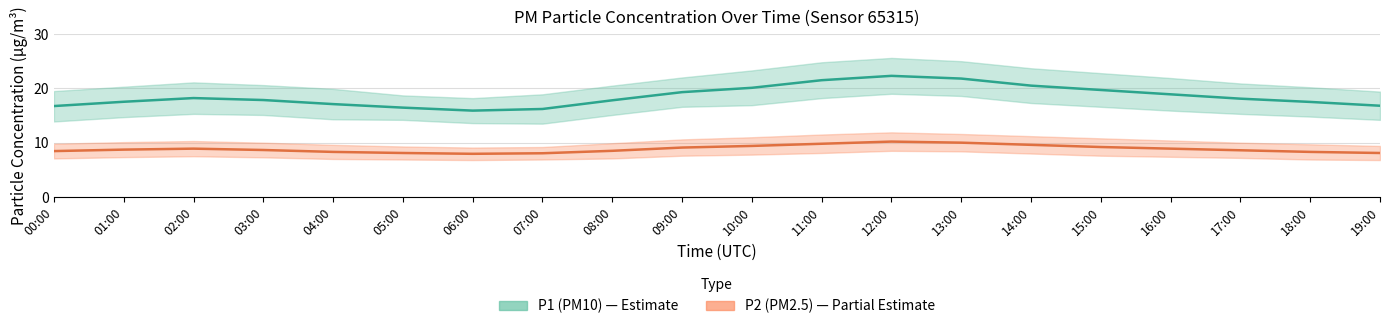

List the labels in order of P1 (PM10) value, smallest first.

06:00, 07:00, 05:00, 00:00, 19:00, 04:00, 18:00, 01:00, 08:00, 03:00, 17:00, 02:00, 16:00, 09:00, 15:00, 10:00, 14:00, 11:00, 13:00, 12:00